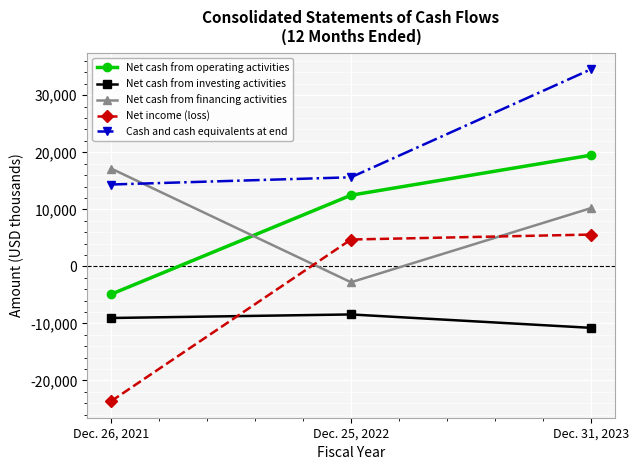

How many data points in Net cash from investing activities are above -9048?

1